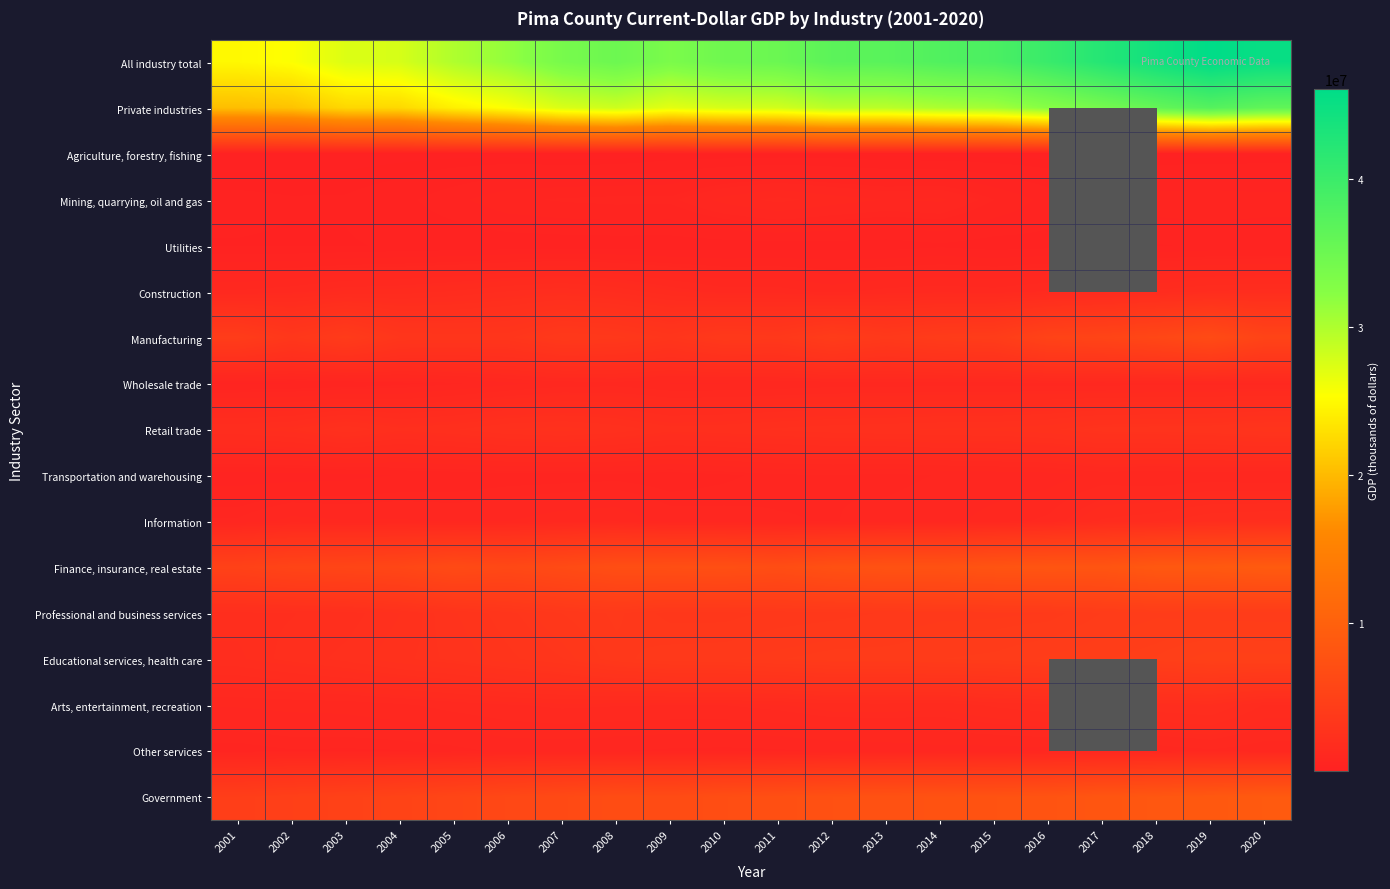

Is it true that Transportation and warehousing equals 486754.0 at 2003?

True